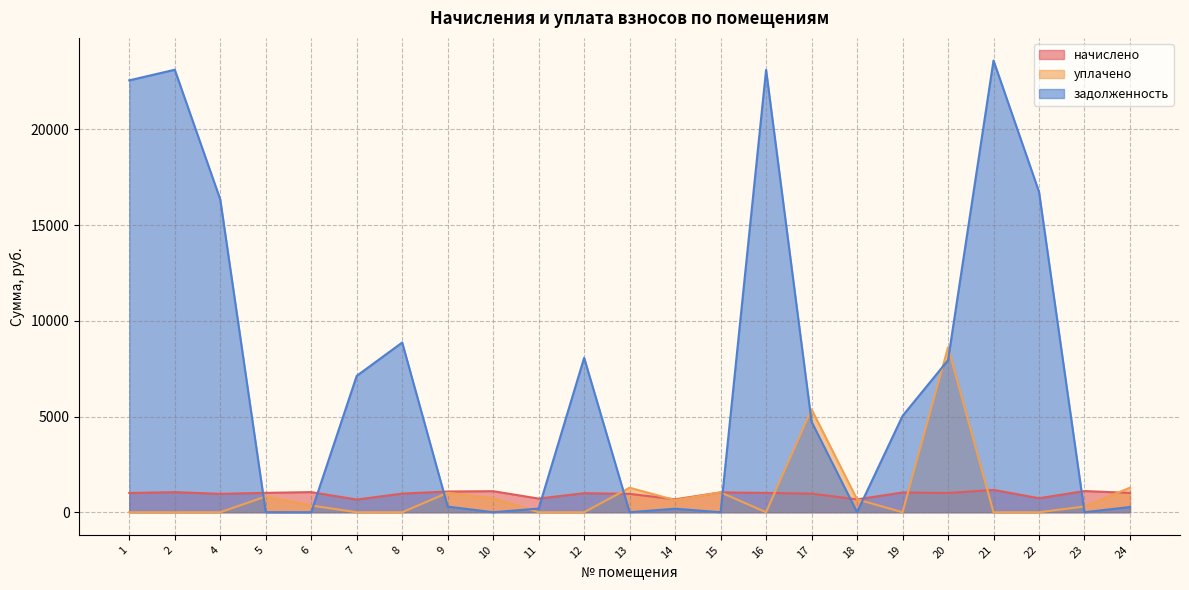

What is the difference between the second highest and minimum values in the задолженность series?

23116.1